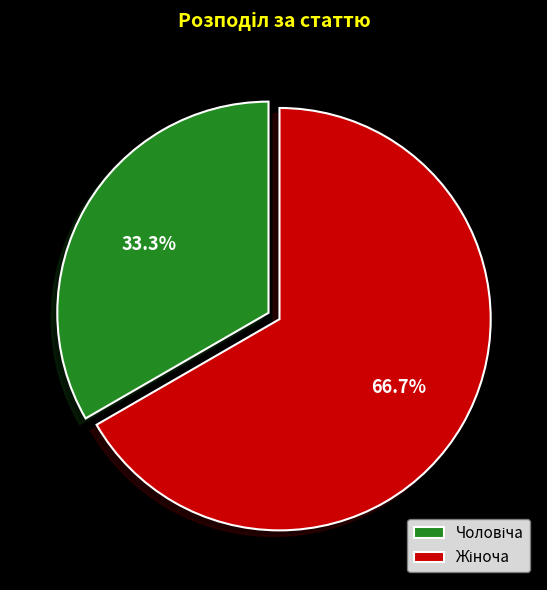

Does any single category account for the majority?

Yes